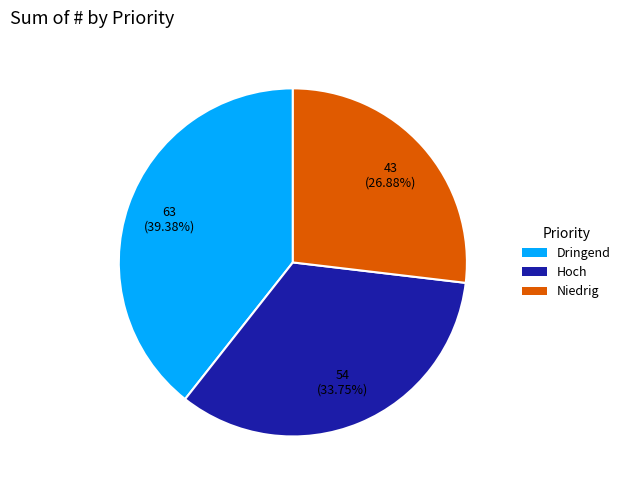

How many segments does this pie chart have?

3